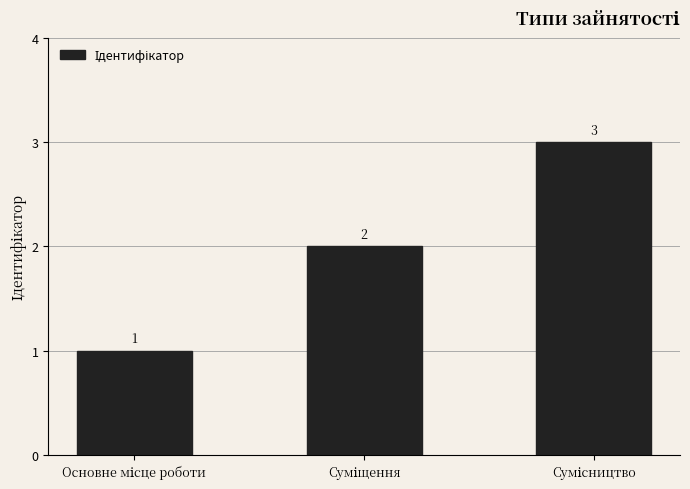

What is the value of the 3rd bar from the left?

3